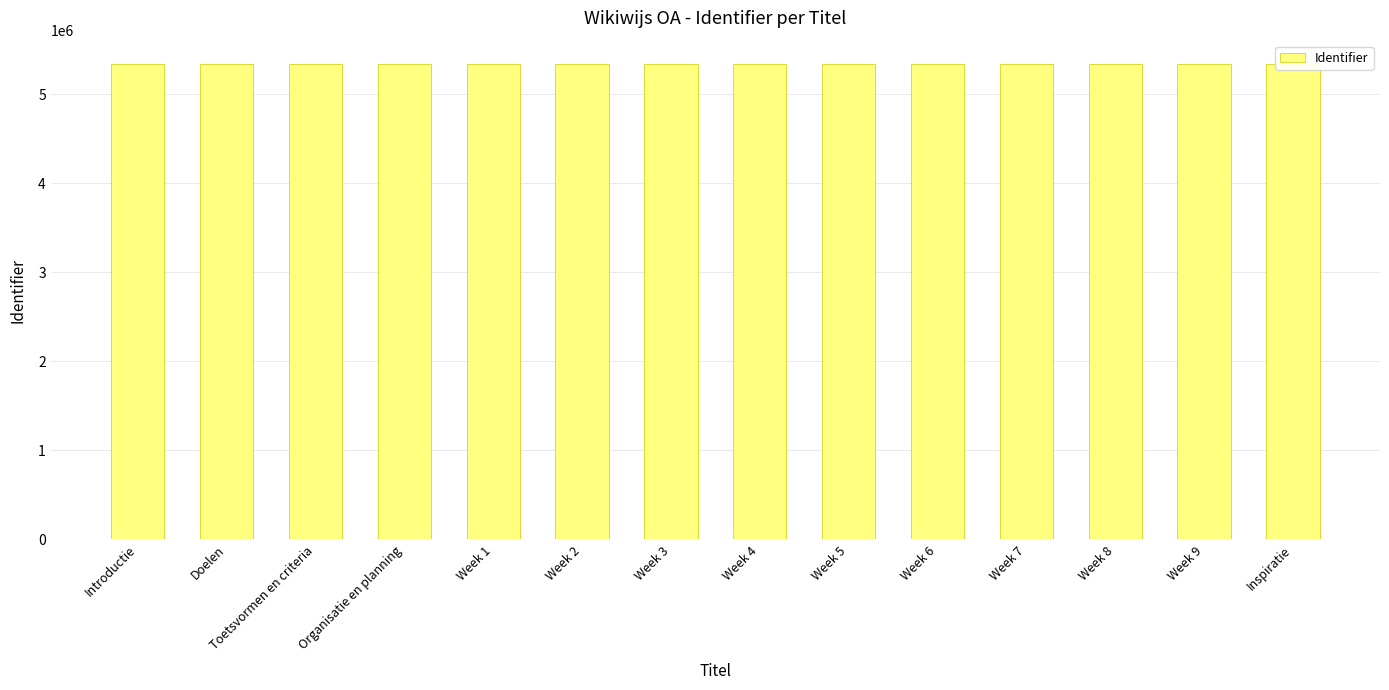

Reading left to right, list all the values displayed in this chart.

5334246	5334249	5334251	5334253	5334254	5334256	5334258	5334260	5334262	5334264	5334266	5334268	5334270	5334272